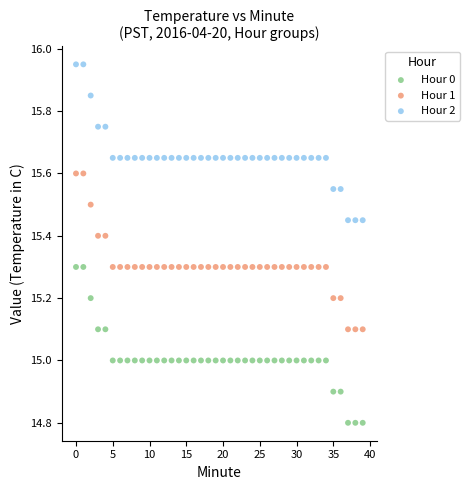

Which series reaches the maximum Y coordinate?

Hour 2